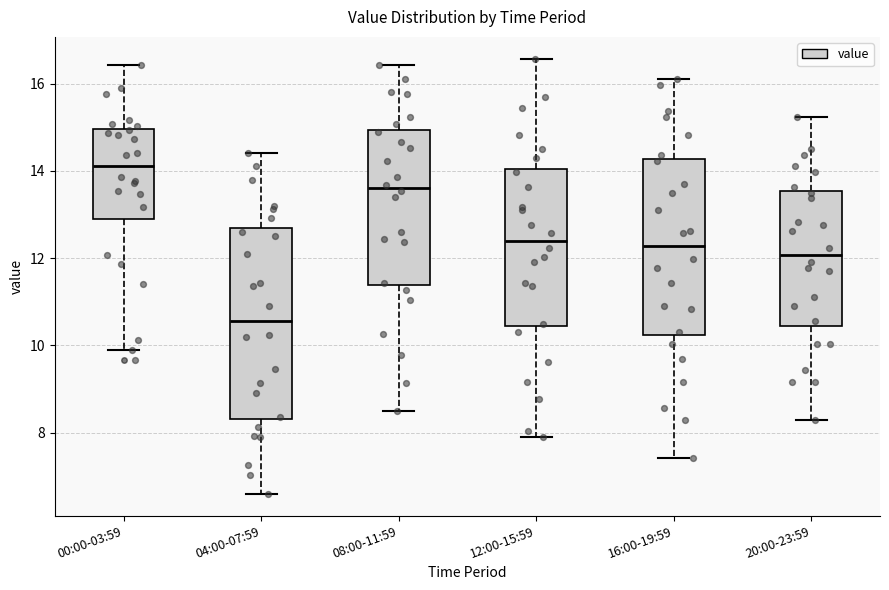

Comparing the boxes themselves (not the whiskers), which one is the tallest?

04:00-07:59